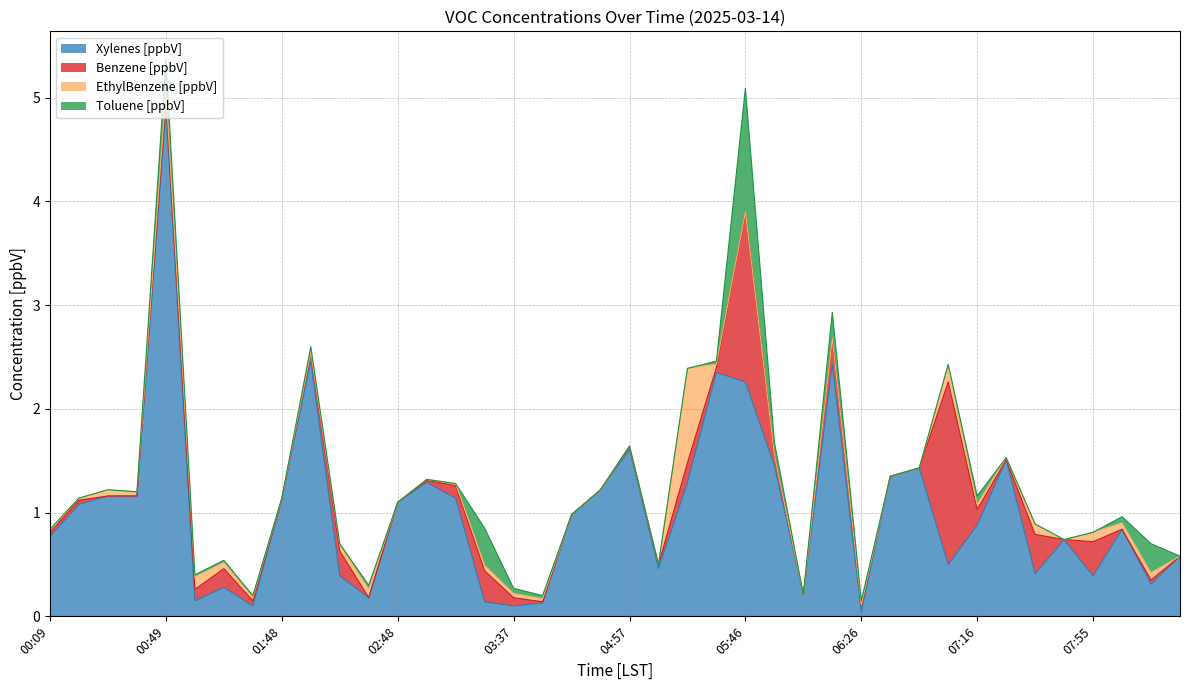

What is the highest value of the Benzene [ppbV] series?

1.8